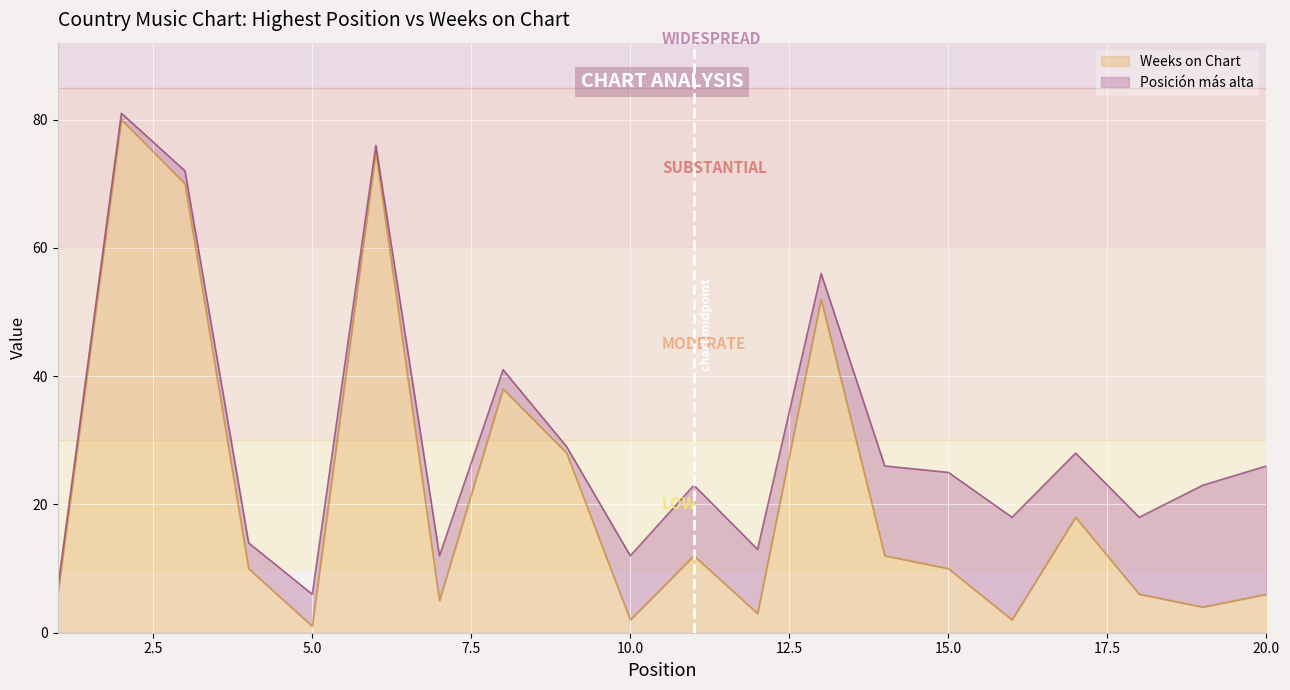

How many points are lower than both their immediate neighbors (excluding endpoints)?

6